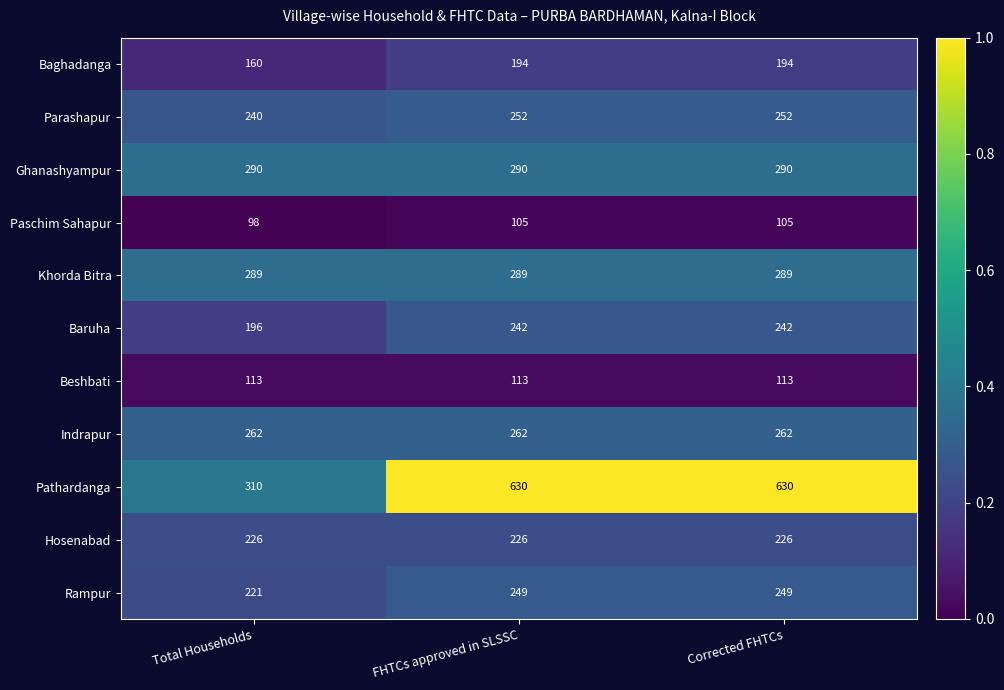

What is the lowest value of the Baghadanga series?

160